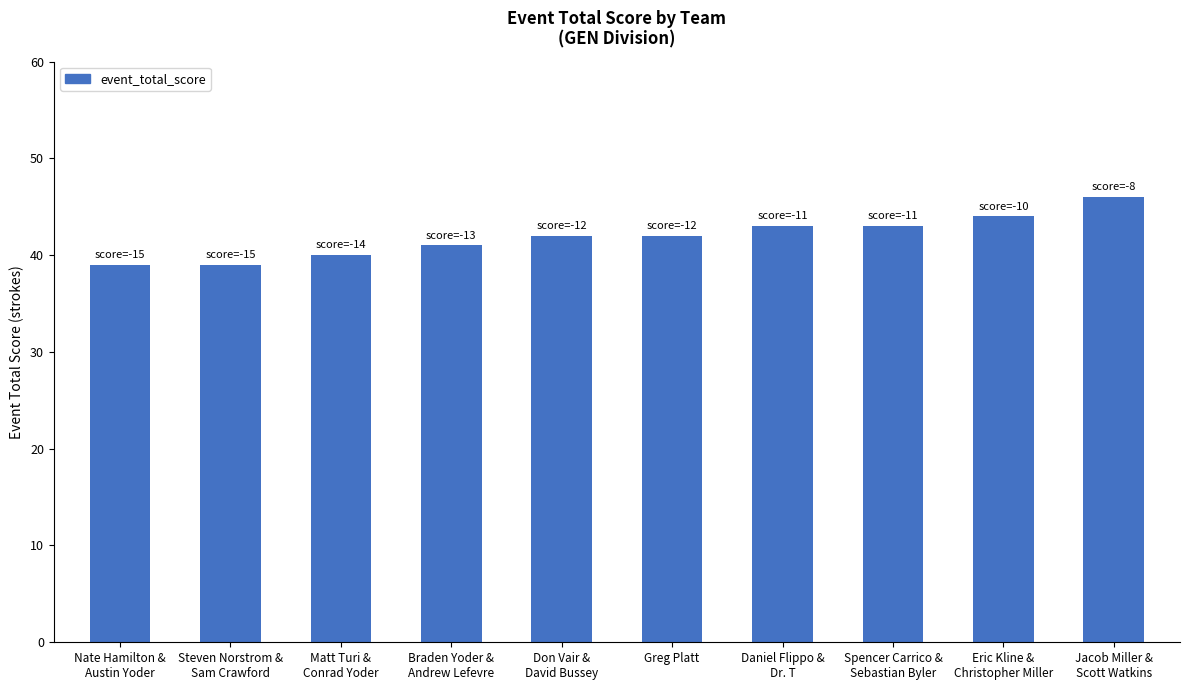

What is the sum of the values at Don Vair &
David Bussey and Spencer Carrico &
Sebastian Byler?

85